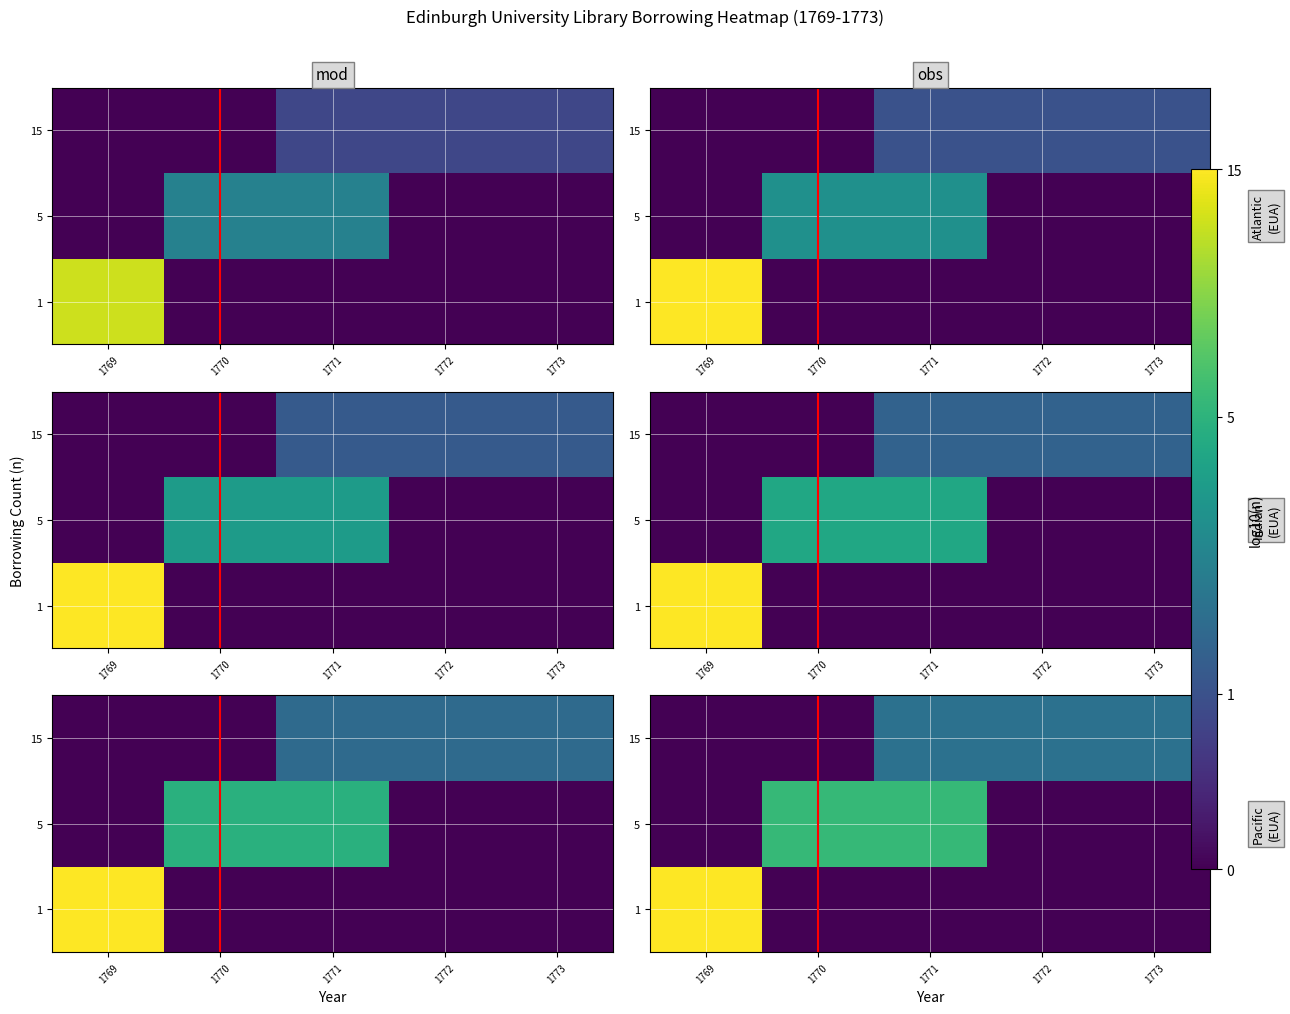

At which category is the sum across all series the highest?

1769